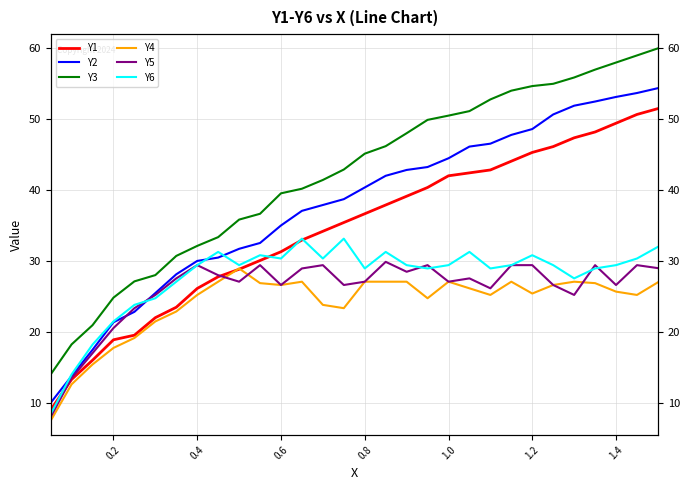

How many lines are shown in the chart?

6